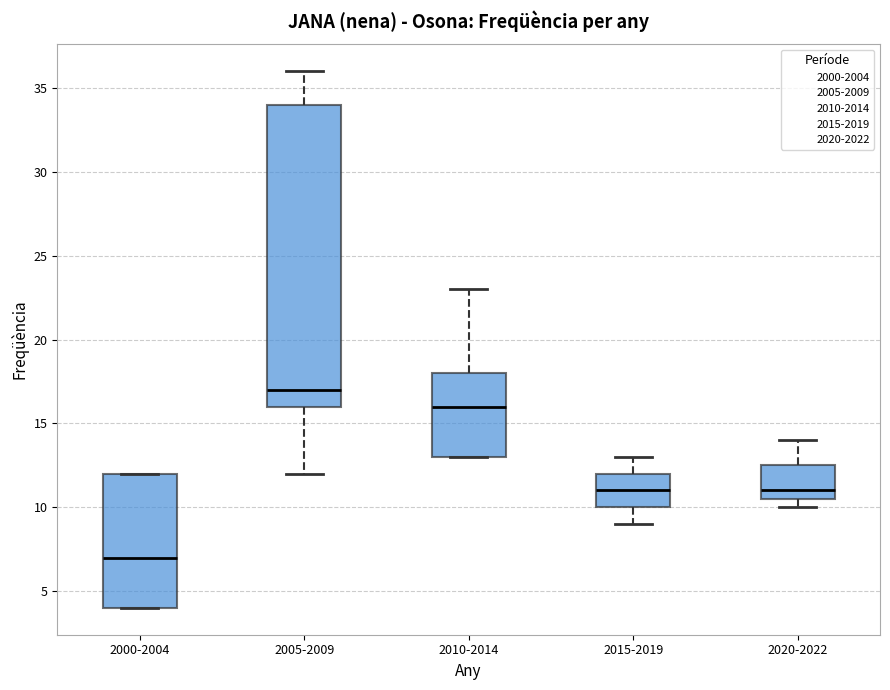

Reading left to right, read every box against the y-axis: the position of its median line, the range the box covers, and the ends of its whiskers. The values are not printed on the chart, so give them approximately, as read against the axis.

2000-2004: median 7.0, box 4.0 to 12.0, whiskers 4.0 to 12.0
2005-2009: median 17.0, box 16.0 to 34.0, whiskers 12.0 to 36.0
2010-2014: median 16.0, box 13.0 to 18.0, whiskers 13.0 to 23.0
2015-2019: median 11.0, box 10.0 to 12.0, whiskers 9.0 to 13.0
2020-2022: median 11.0, box 10.5 to 12.5, whiskers 10.0 to 14.0